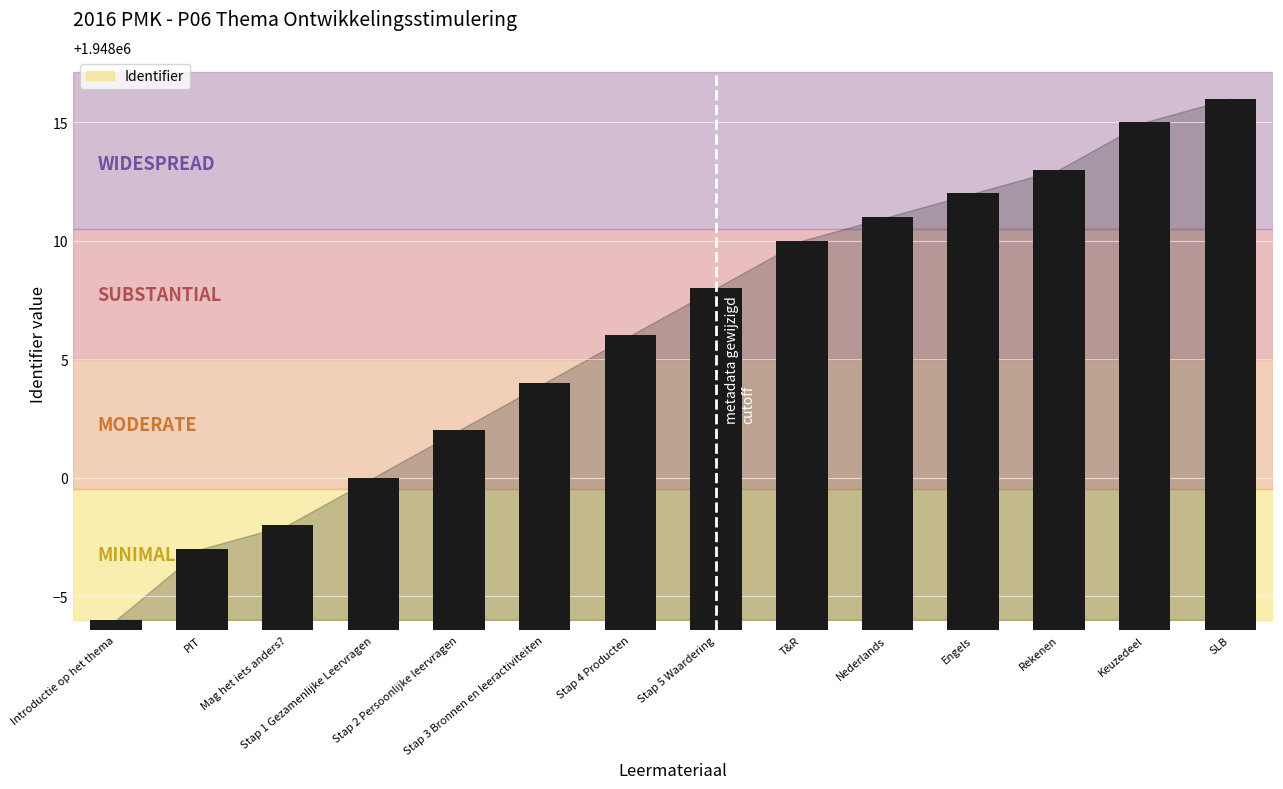

What is the smallest value displayed?

1947994